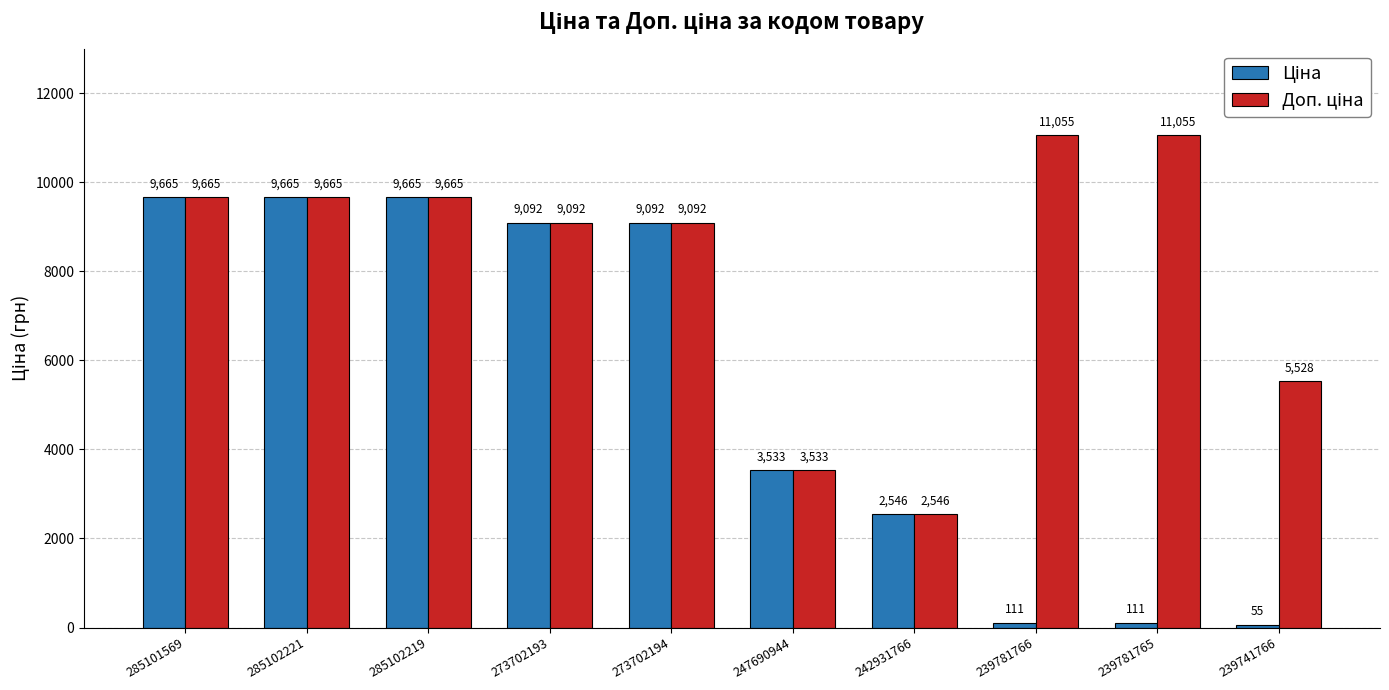

What is the greatest value displayed?

11055.0